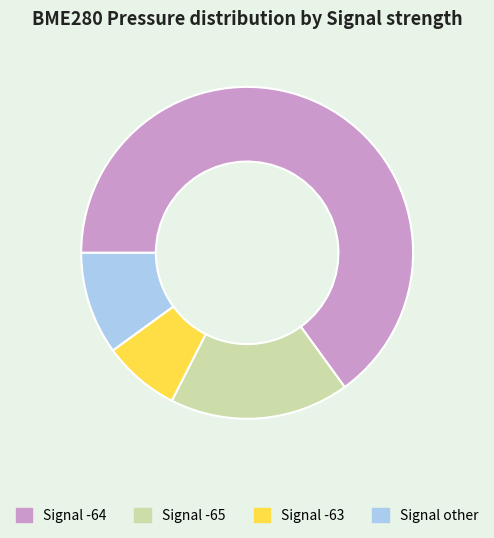

Is there any slice that represents more than half of the pie?

Yes